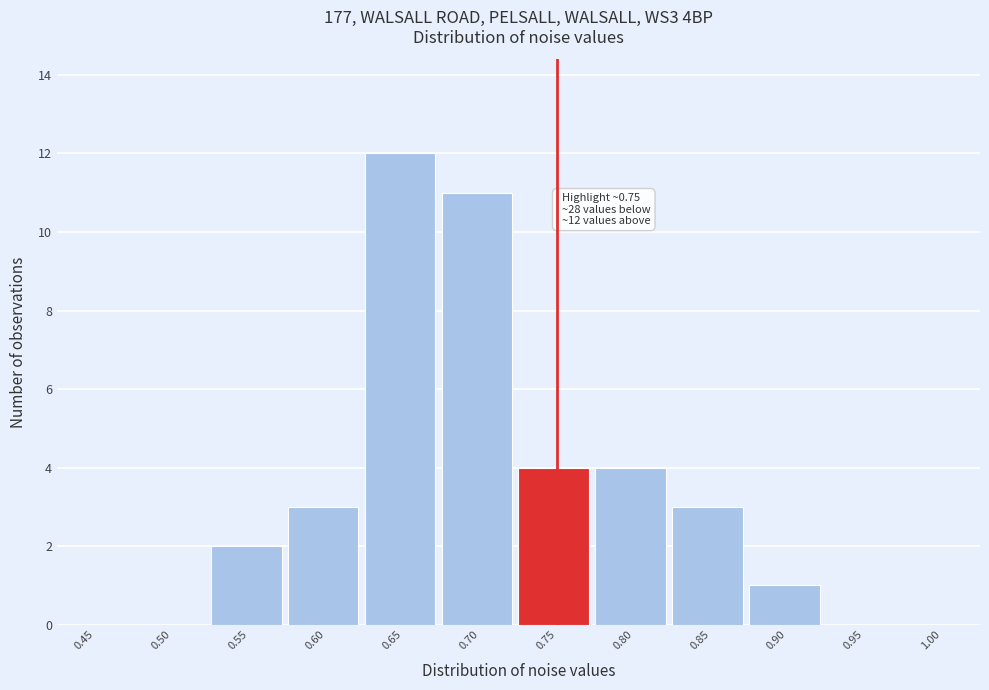

Reading left to right, what are all the values shown in this chart?

0.45=0	0.50=0	0.55=2	0.60=3	0.65=12	0.70=11	0.75=4	0.80=4	0.85=3	0.90=1	0.95=0	1.00=0